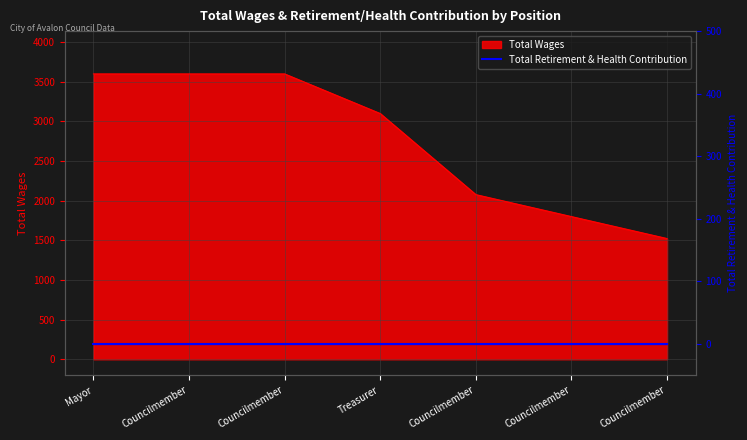

Which has a higher value, Councilmember or Councilmember?

Councilmember